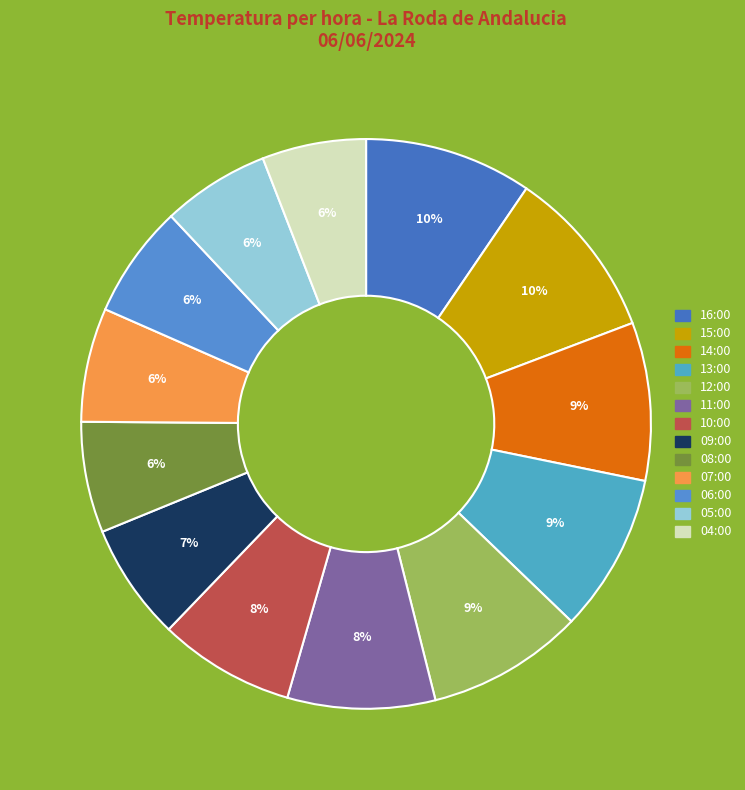

Is 13:00 the majority of the pie?

No